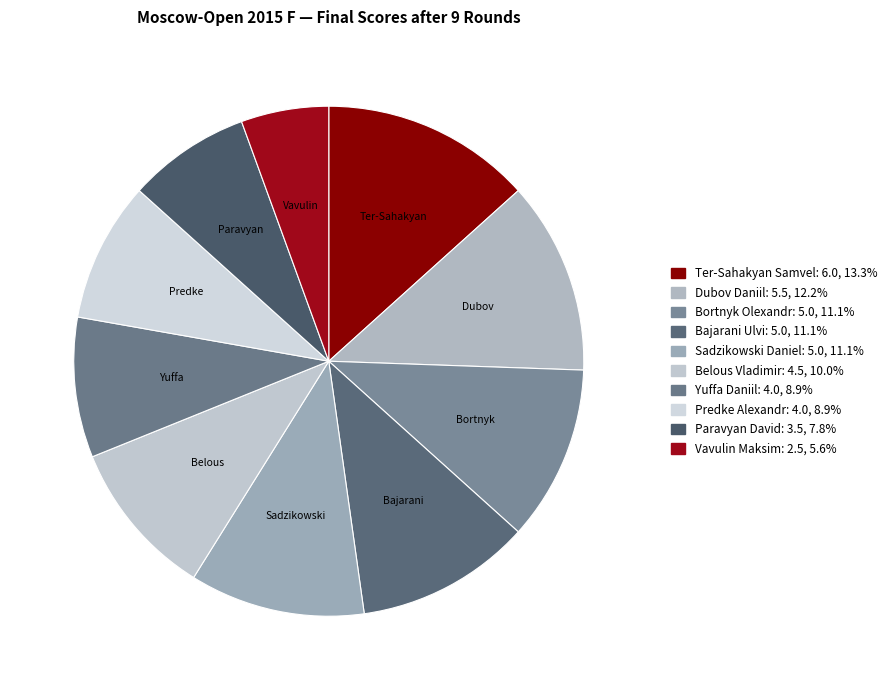

The Bortnyk Olexandr slice represents 11% of the pie. True or false?

True